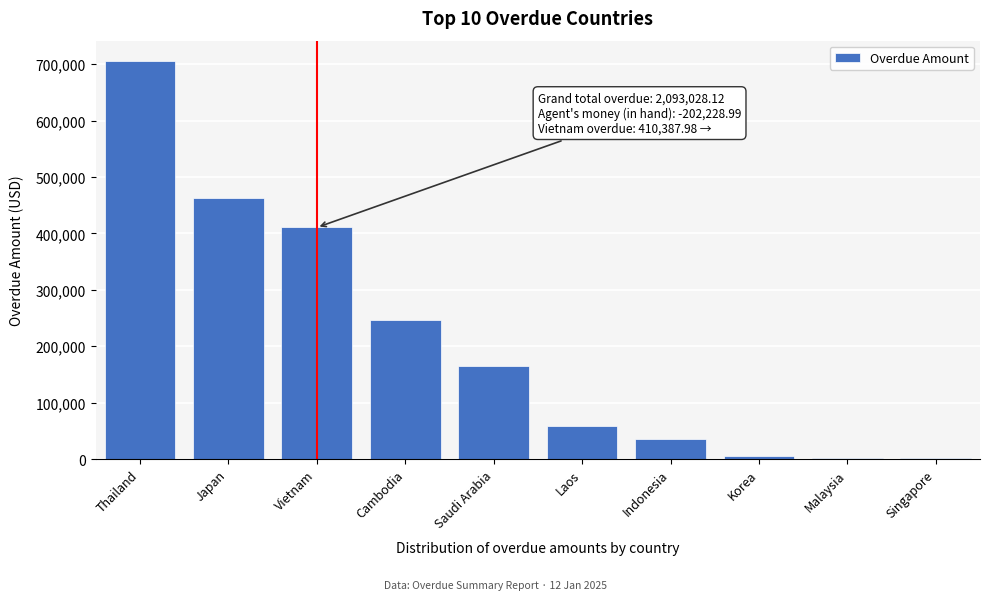

What is the maximum value shown in the chart?

706199.8